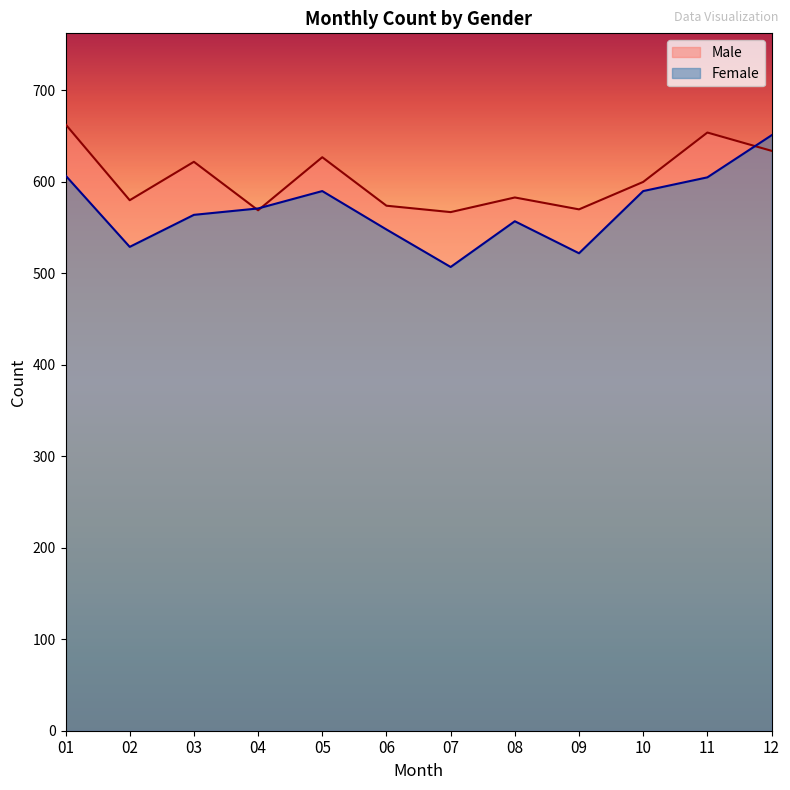

Does the chart display data point markers on the line(s)?

No